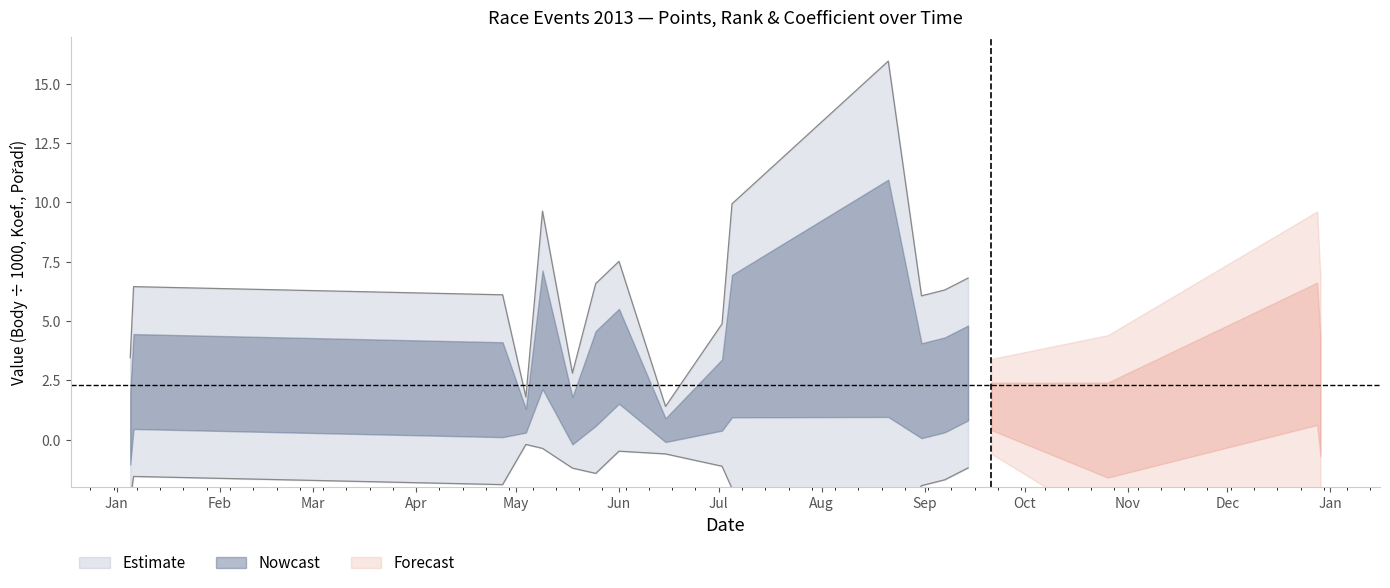

How many interior local valleys does the Body_scaled series have?

5